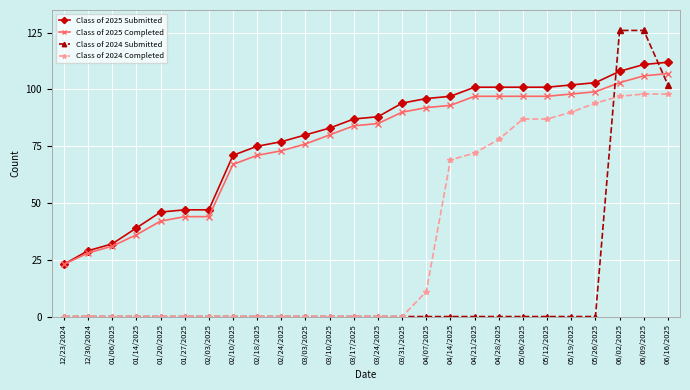

Where is Class of 2024 Completed nearest to the value 49?

04/14/2025